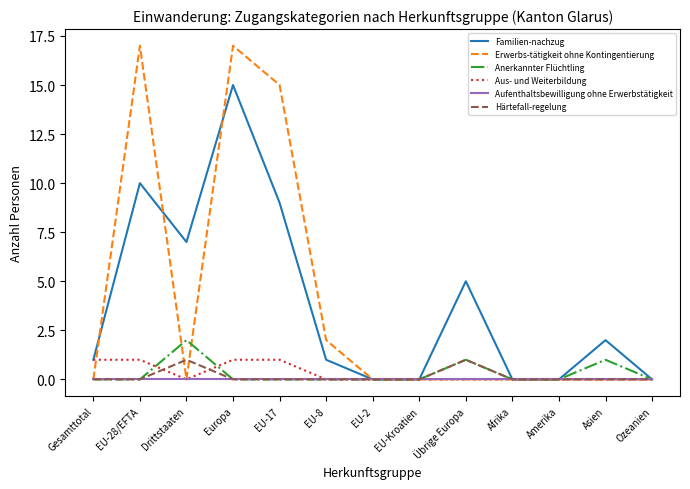

Which category has the highest value in the Familien-nachzug series?

Europa